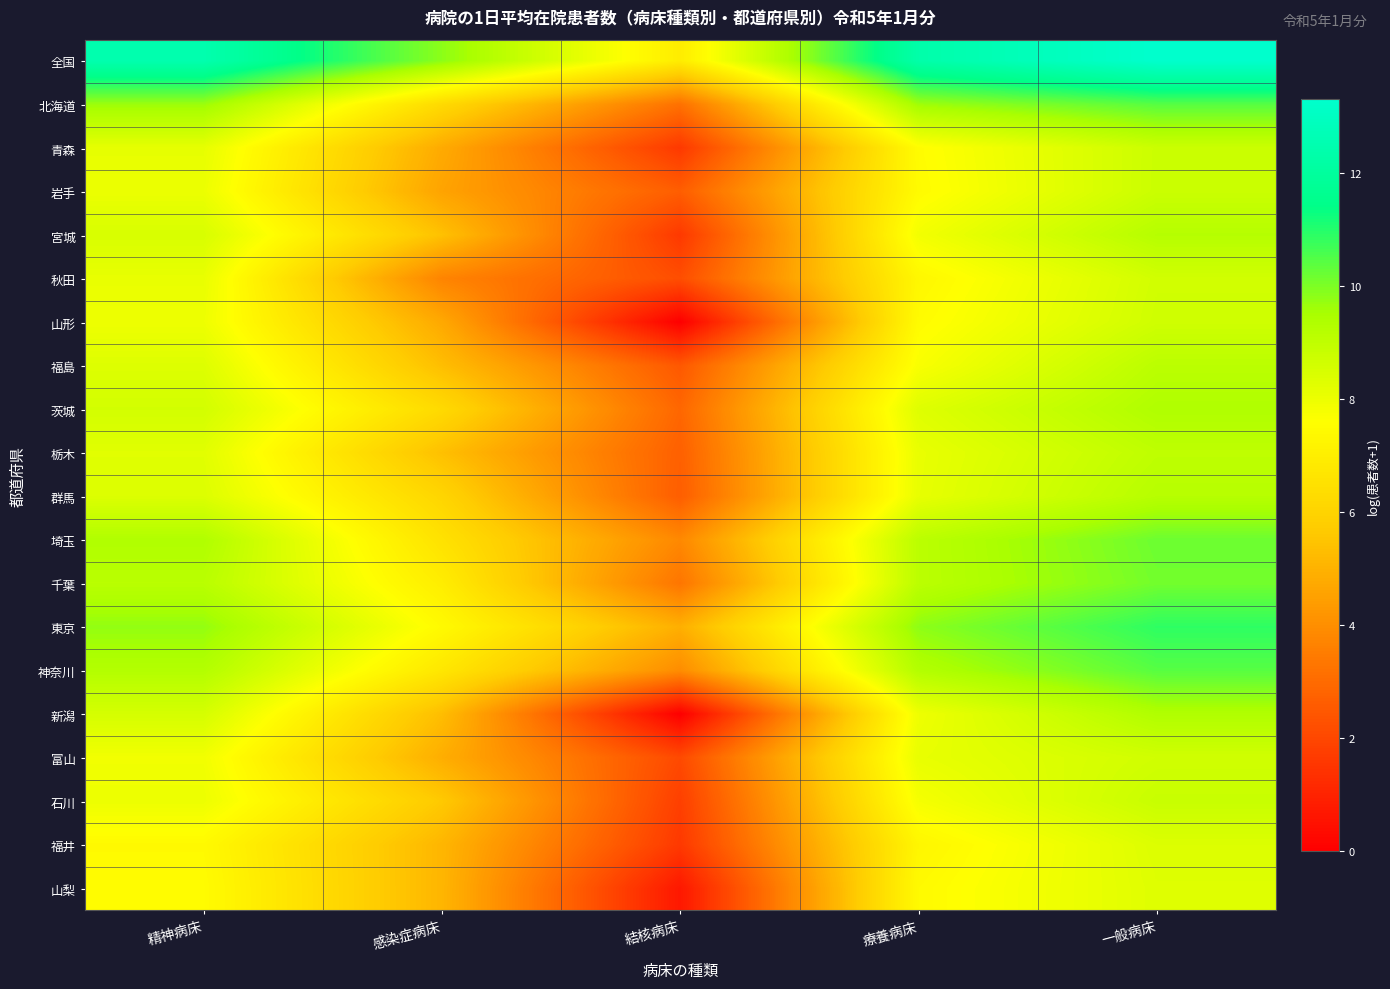

At 結核病床, list the series in order from smallest to largest.

山形, 新潟, 山梨, 青森, 宮城, 福井, 石川, 富山, 秋田, 福島, 岩手, 群馬, 栃木, 茨城, 北海道, 千葉, 埼玉, 神奈川, 東京, 全国